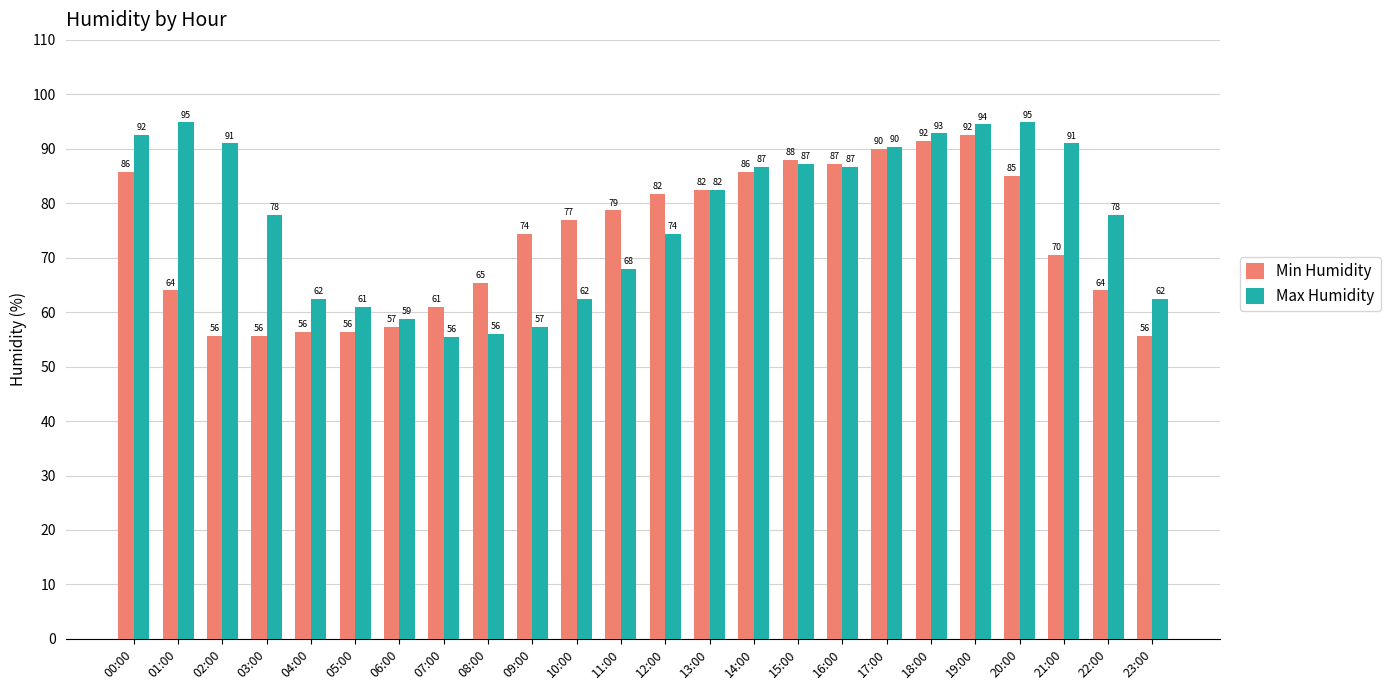

Rank the series by their maximum value, from lowest to highest.

Min Humidity, Max Humidity